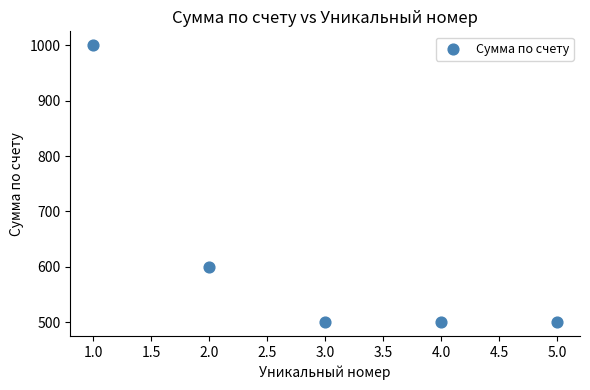

What is the average Y value?

620